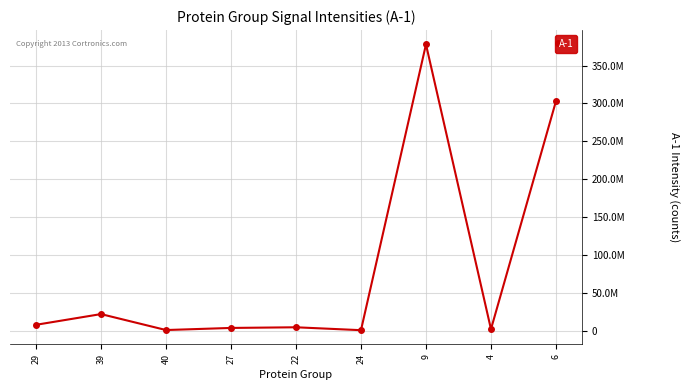

Which category has the lowest value across all series?

24